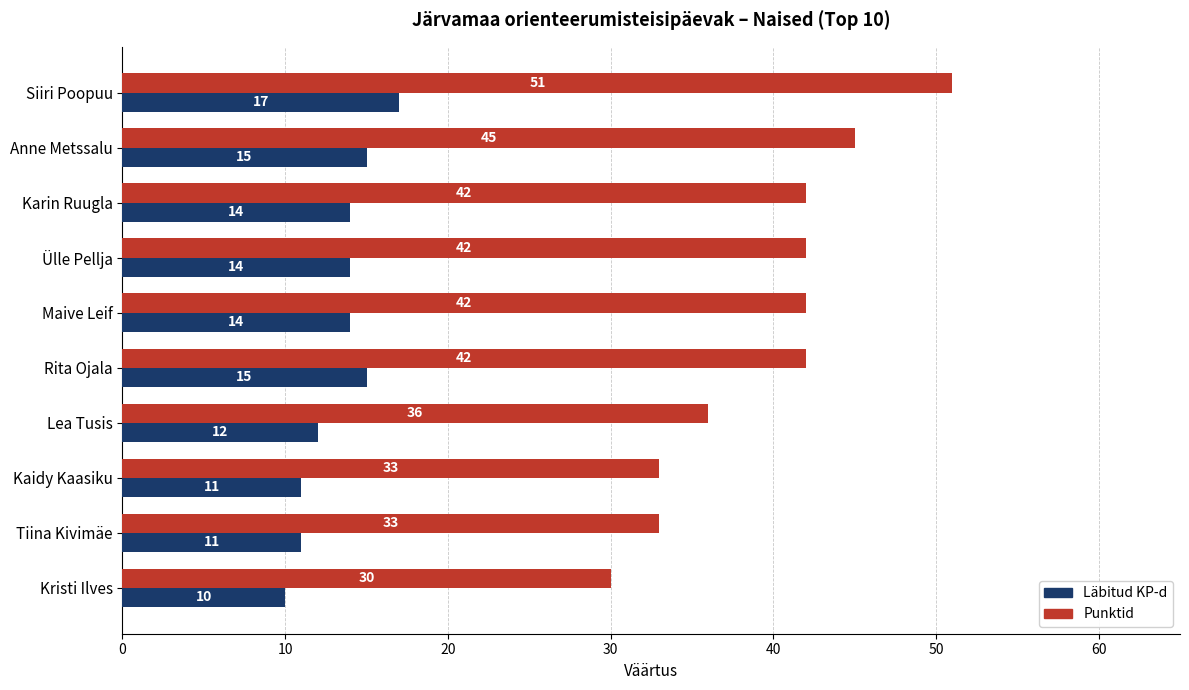

At Rita Ojala, list the series in order from largest to smallest.

Punktid, Läbitud KP-d